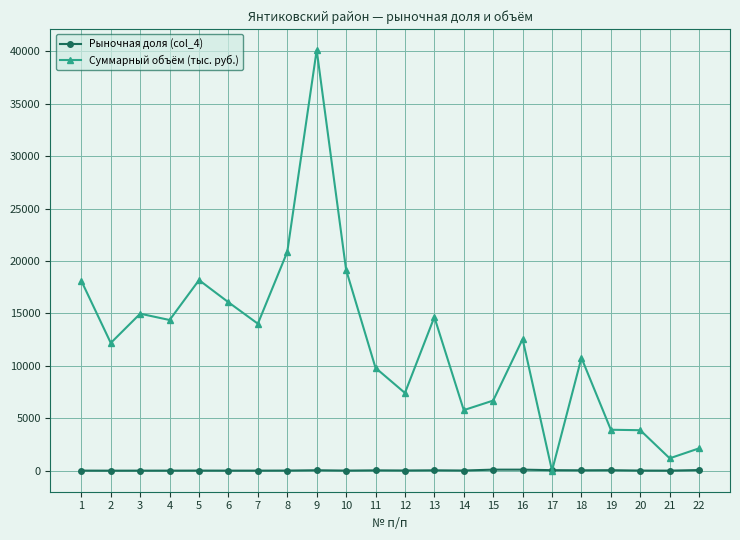

What is the value of the Рыночная доля (col_4) point at the 21st from the left?

5.2